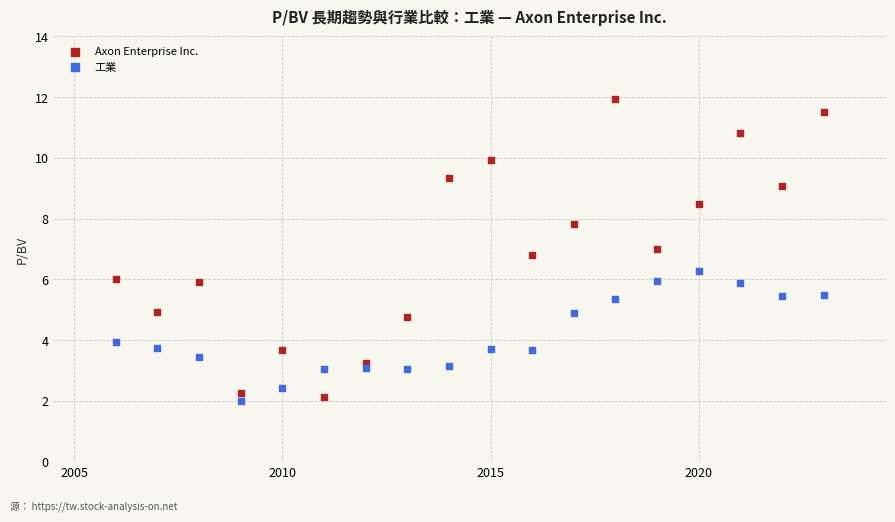

Across all data points, what is the range of Y values (max minus min)?

9.9